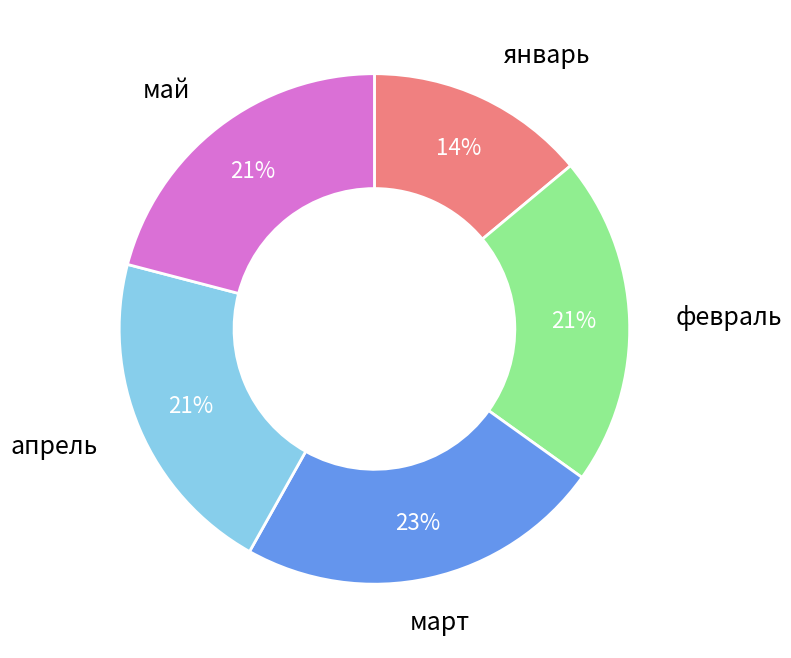

Count the number of slices in the pie.

5